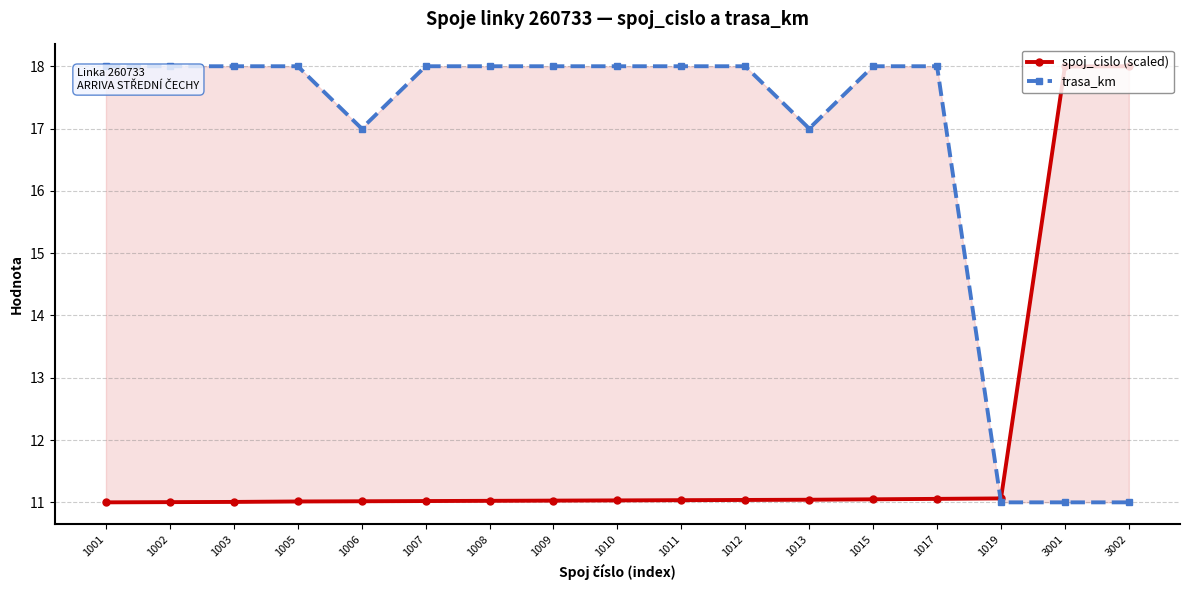

What is the average value of the spoj_cislo (scaled) series?

11.8